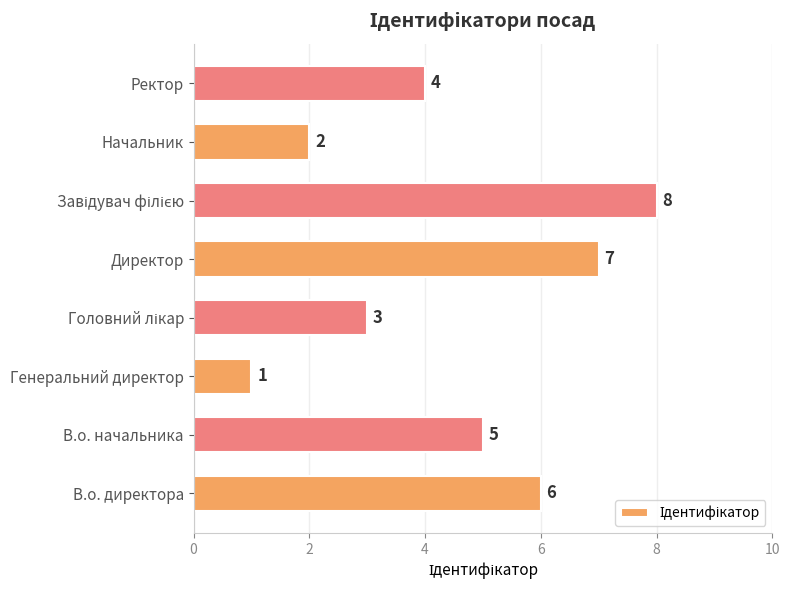

The chart shows a value of 6 at Ректор. True or false?

False